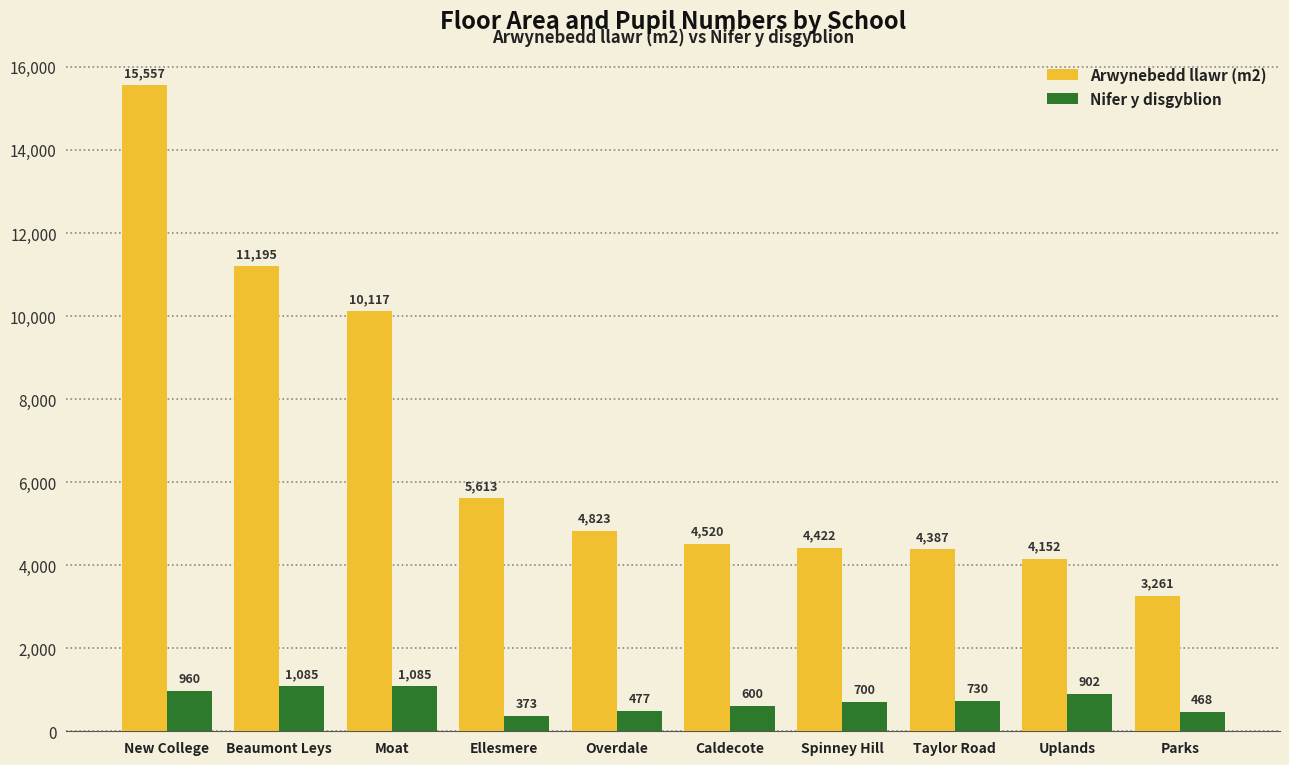

What is the difference between the highest and lowest values at Overdale?

4346